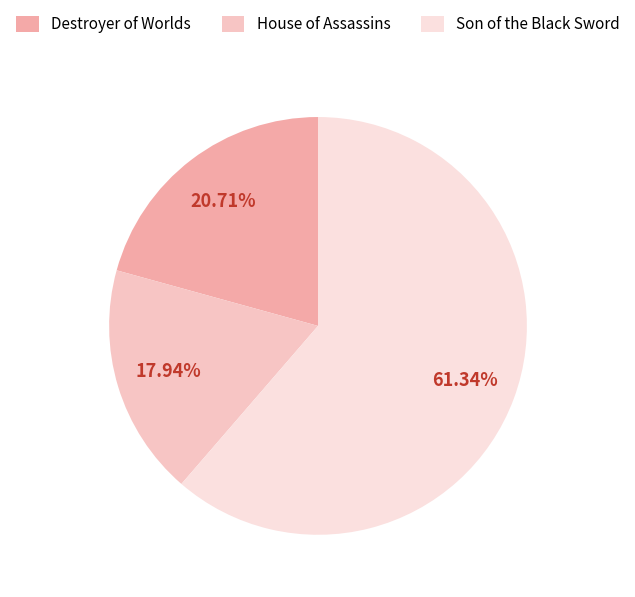

To the nearest percent, what percentage of the pie is House of Assassins?

18%